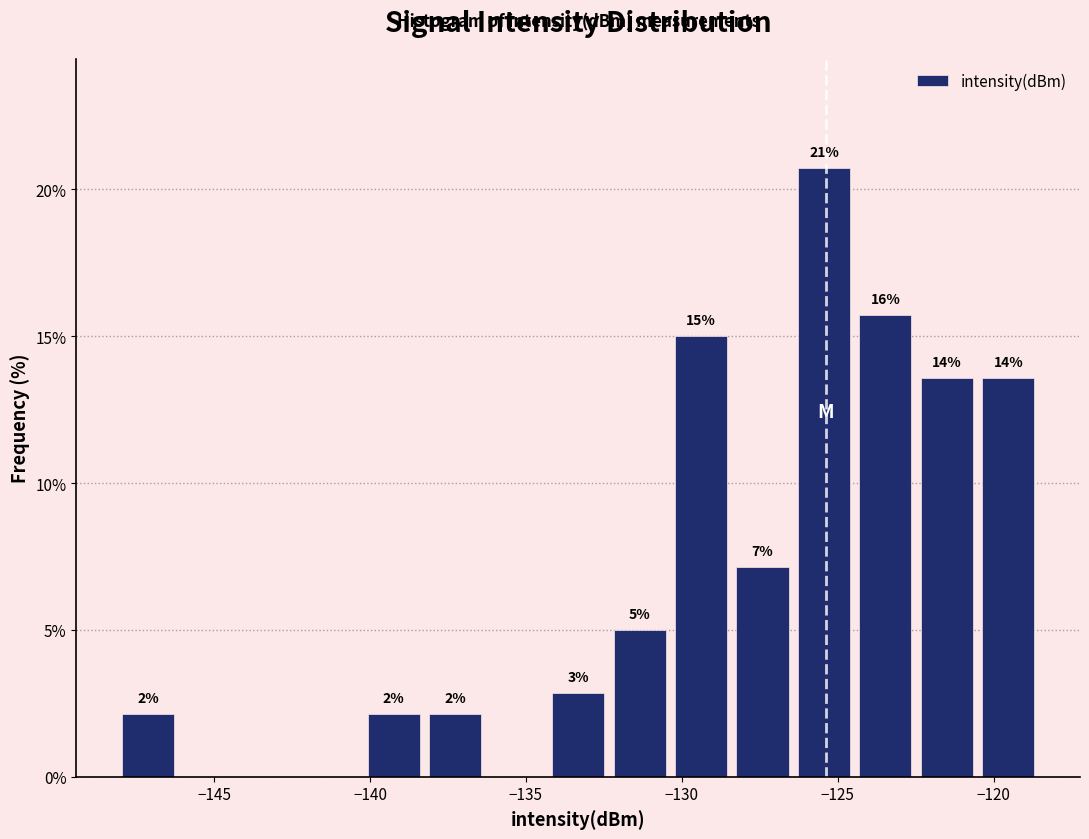

Around what value on the x-axis is the tallest bar? Give the approximate position of its centre, as read against the axis.

-125.5